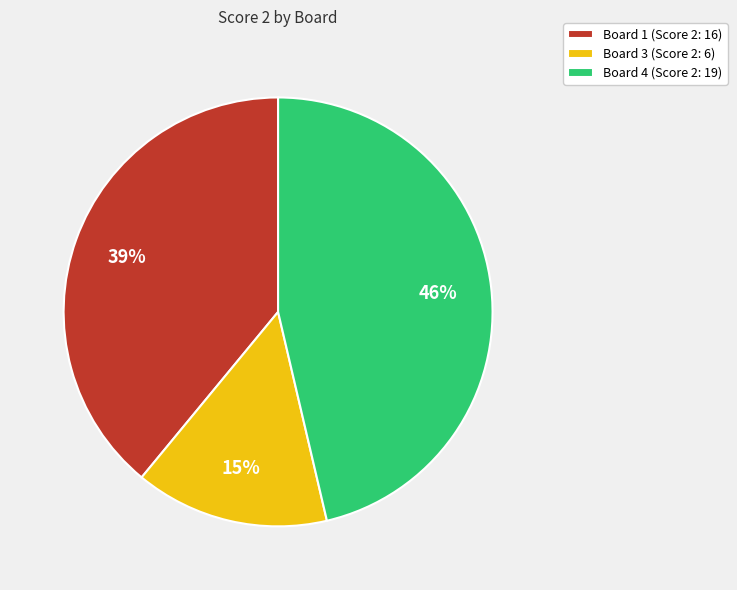

What is the smallest slice in the pie chart?

Board 3 (Score 2: 6)